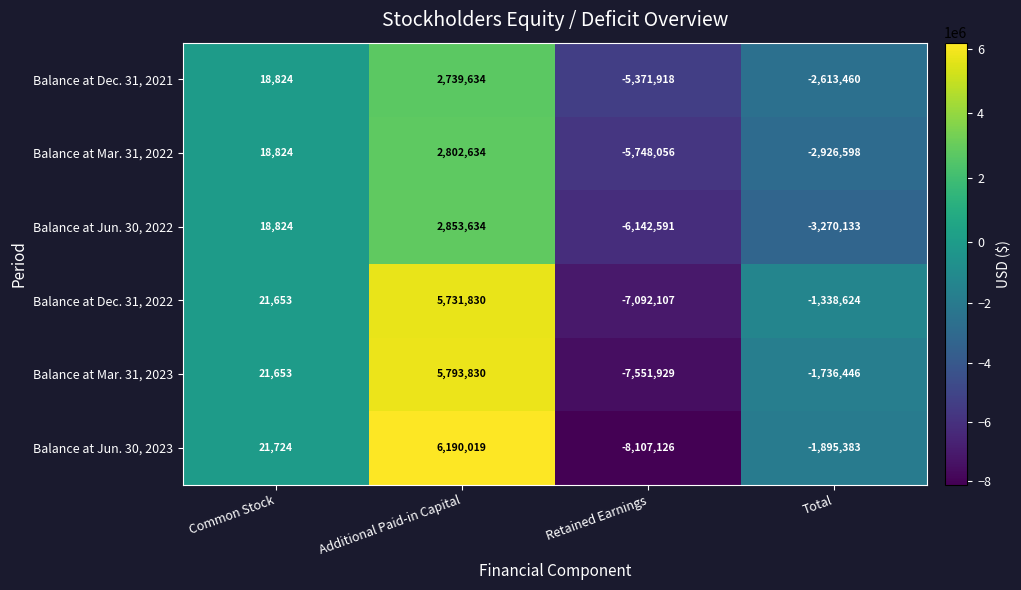

What is the difference between the Balance at Jun. 30, 2022 values at Retained Earnings and Total?

2872458